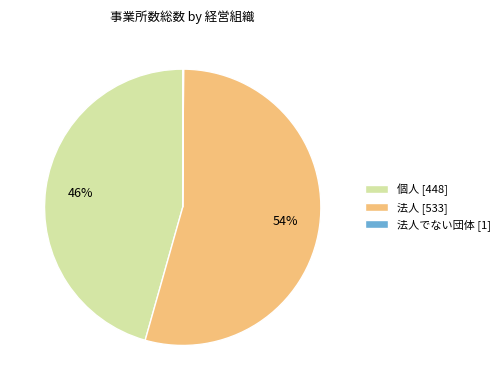

What is the largest slice in the pie chart?

法人 [533]